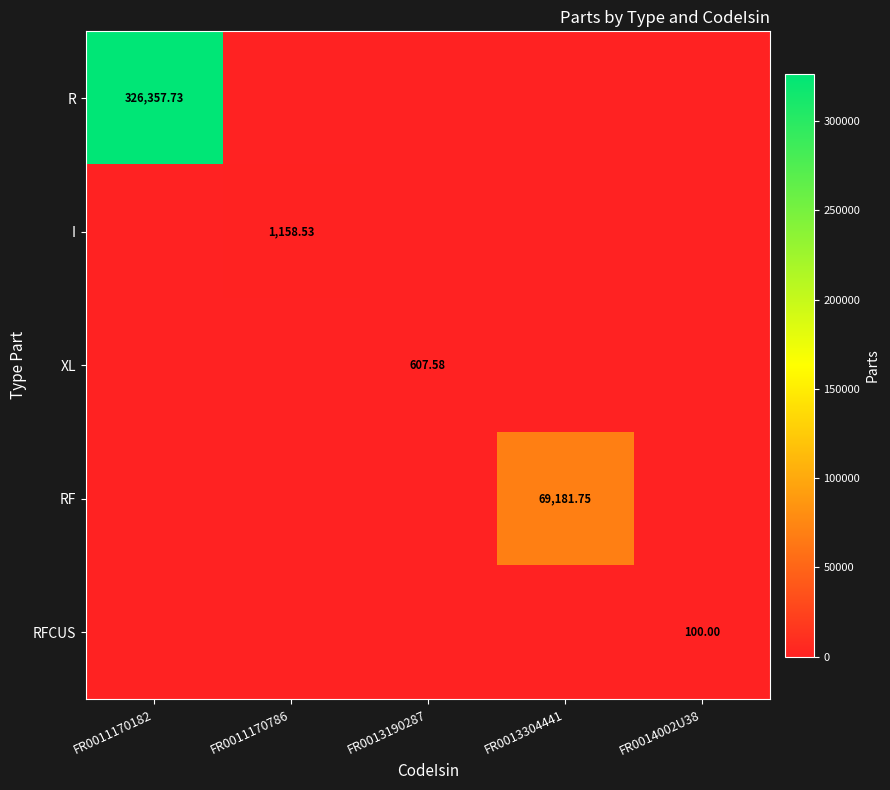

Between FR0011170786 and FR0013190287, which series saw the biggest shift?

I